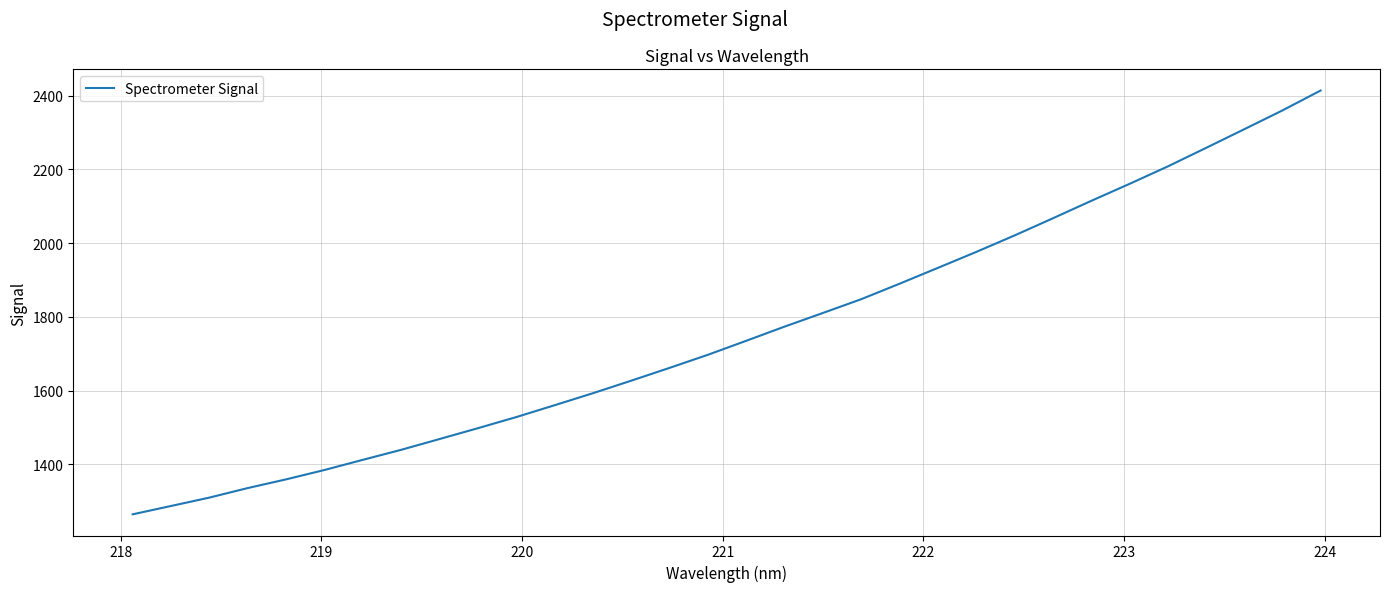

Reading left to right, list all the values displayed in this chart.

1264.8	1287.4	1310.1	1336.0	1359.6	1385.0	1412.5	1439.6	1468.8	1498.2	1528.3	1560.5	1593.1	1627.0	1661.7	1697.2	1735.2	1773.5	1810.5	1847.9	1889.8	1932.7	1975.8	2020.5	2067.0	2114.1	2160.2	2207.5	2257.7	2308.4	2359.5	2413.6